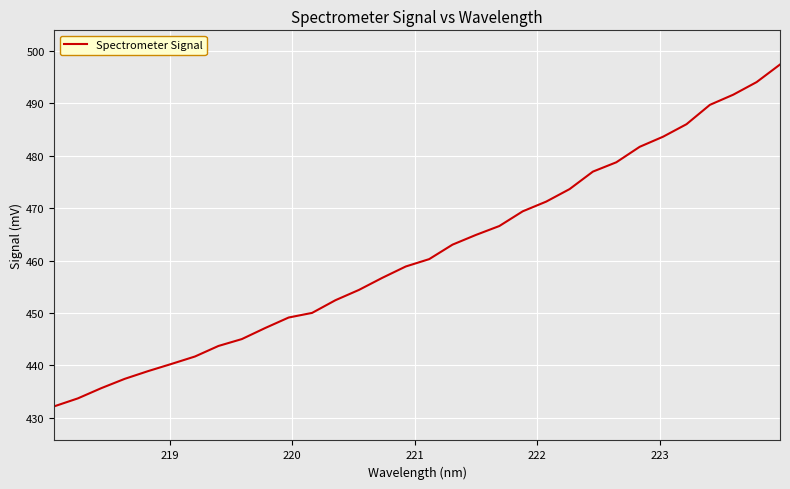

What is the maximum value shown in the chart?

497.4